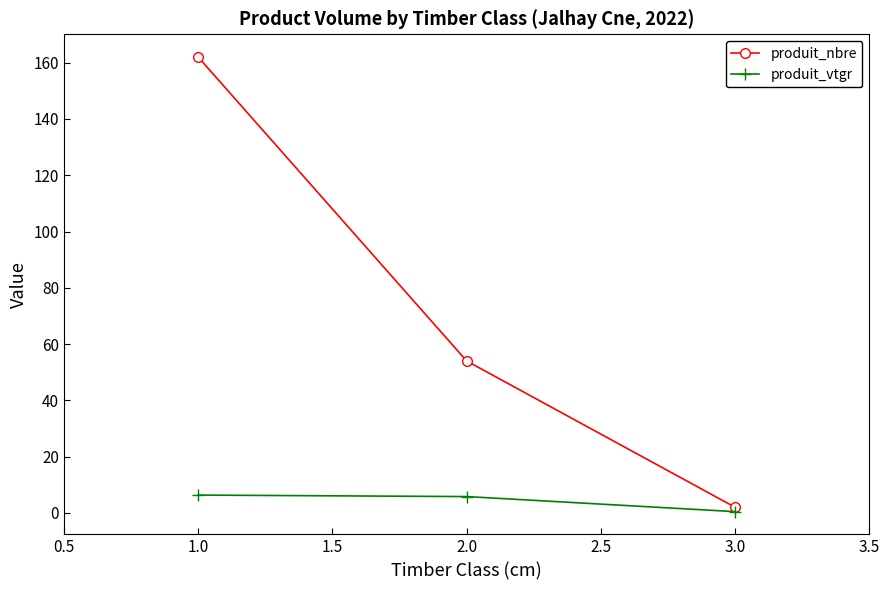

Rank the series at 2.0 from lowest to highest value.

produit_vtgr, produit_nbre